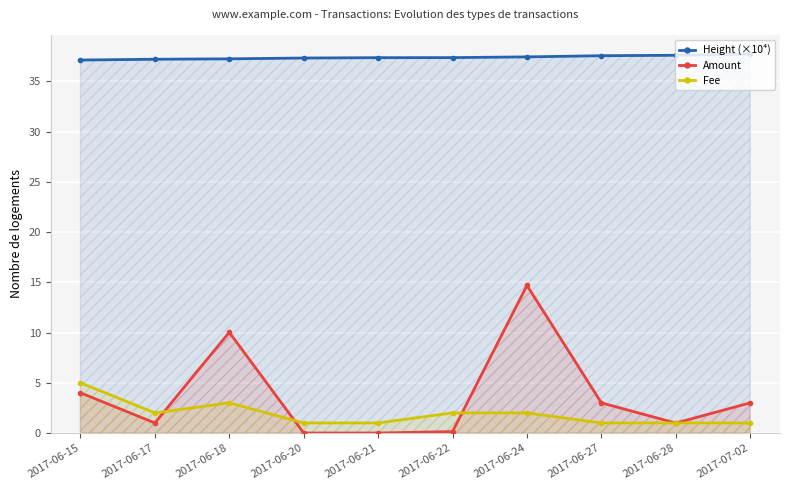

Rank the series at 2017-06-21 from lowest to highest value.

Amount, Fee, Height (×10⁴)